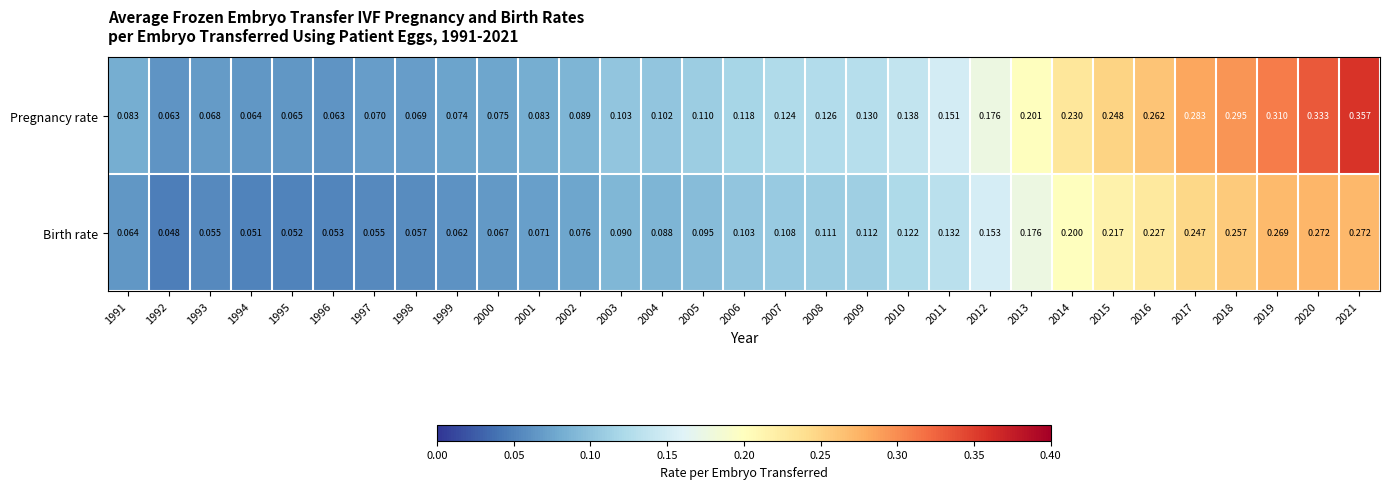

At 2004, list the series in order from smallest to largest.

Birth rate, Pregnancy rate